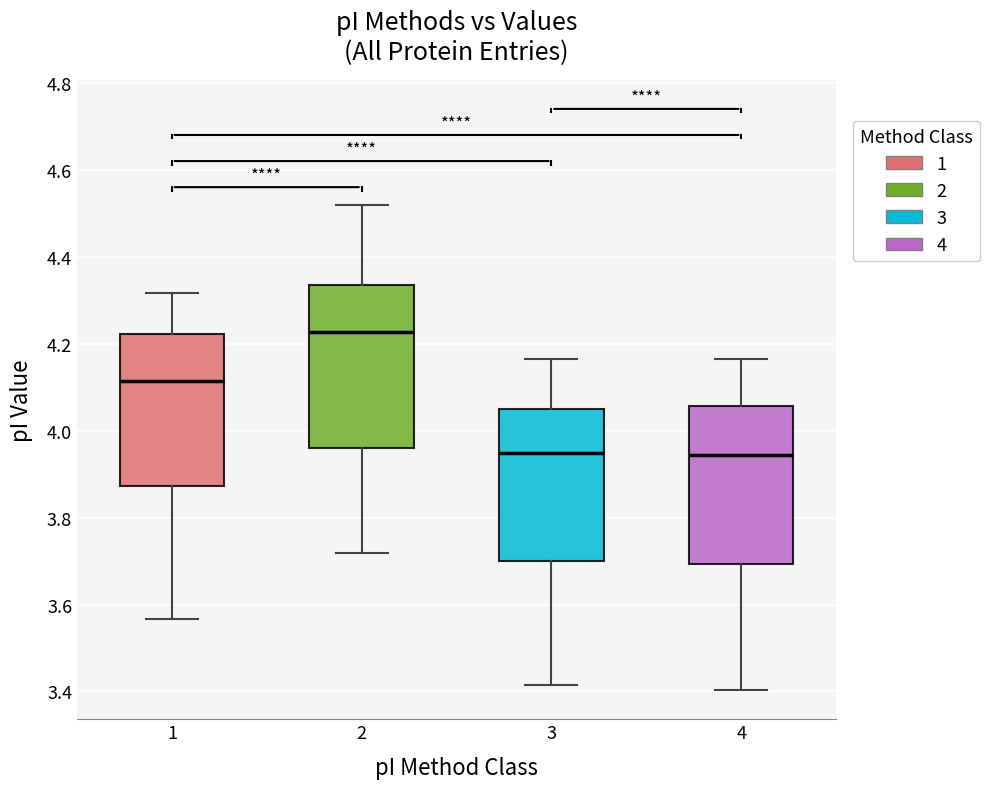

Reading left to right, transcribe this box plot: for each box, give where its median line is, the range the box spans, and where its two whiskers end, as read against the y-axis. The values are not printed on the chart, so give them approximately, as read against the axis.

1: median 4.12, box 3.88 to 4.22, whiskers 3.56 to 4.32
2: median 4.22, box 3.96 to 4.34, whiskers 3.72 to 4.52
3: median 3.94, box 3.70 to 4.06, whiskers 3.42 to 4.16
4: median 3.94, box 3.70 to 4.06, whiskers 3.40 to 4.16